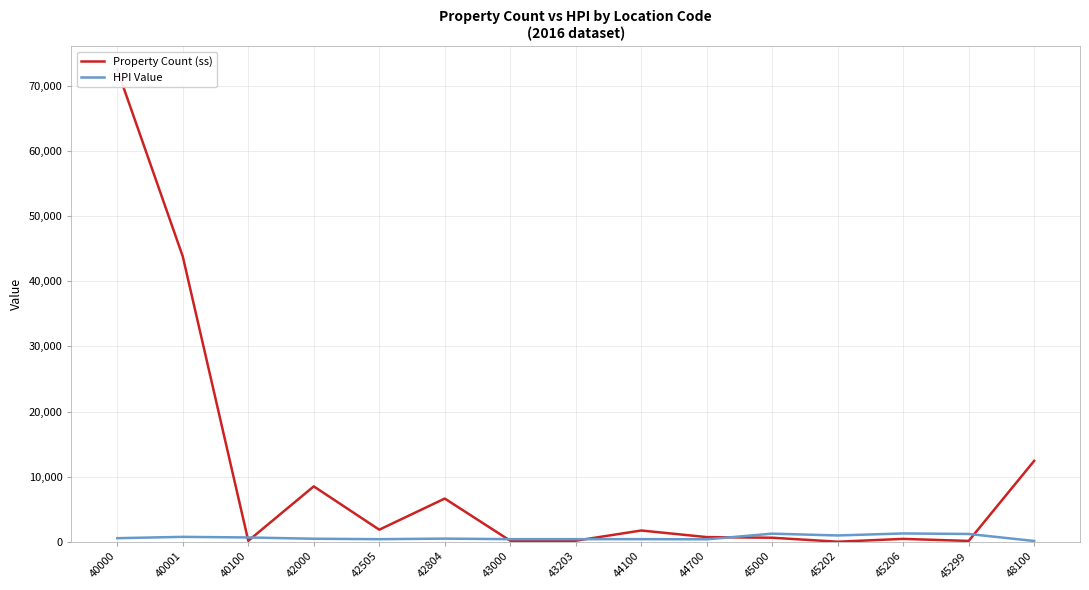

What is the difference between the second highest and minimum values in the Property Count (ss) series?

43757